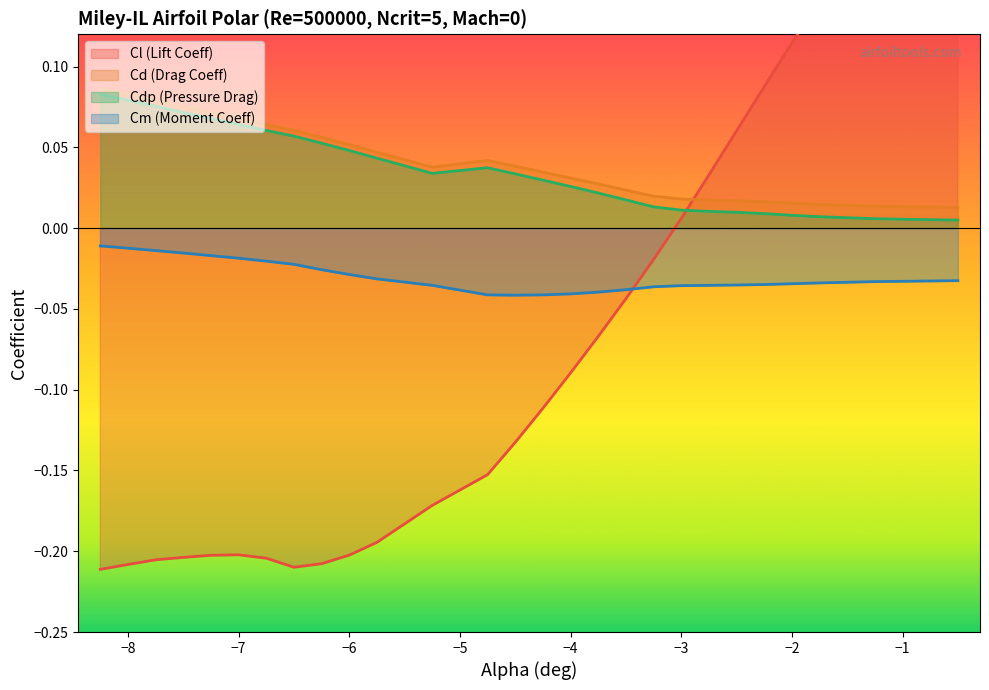

True or false: Cdp (Pressure Drag) and Cm (Moment Coeff) intersect in this chart.

False